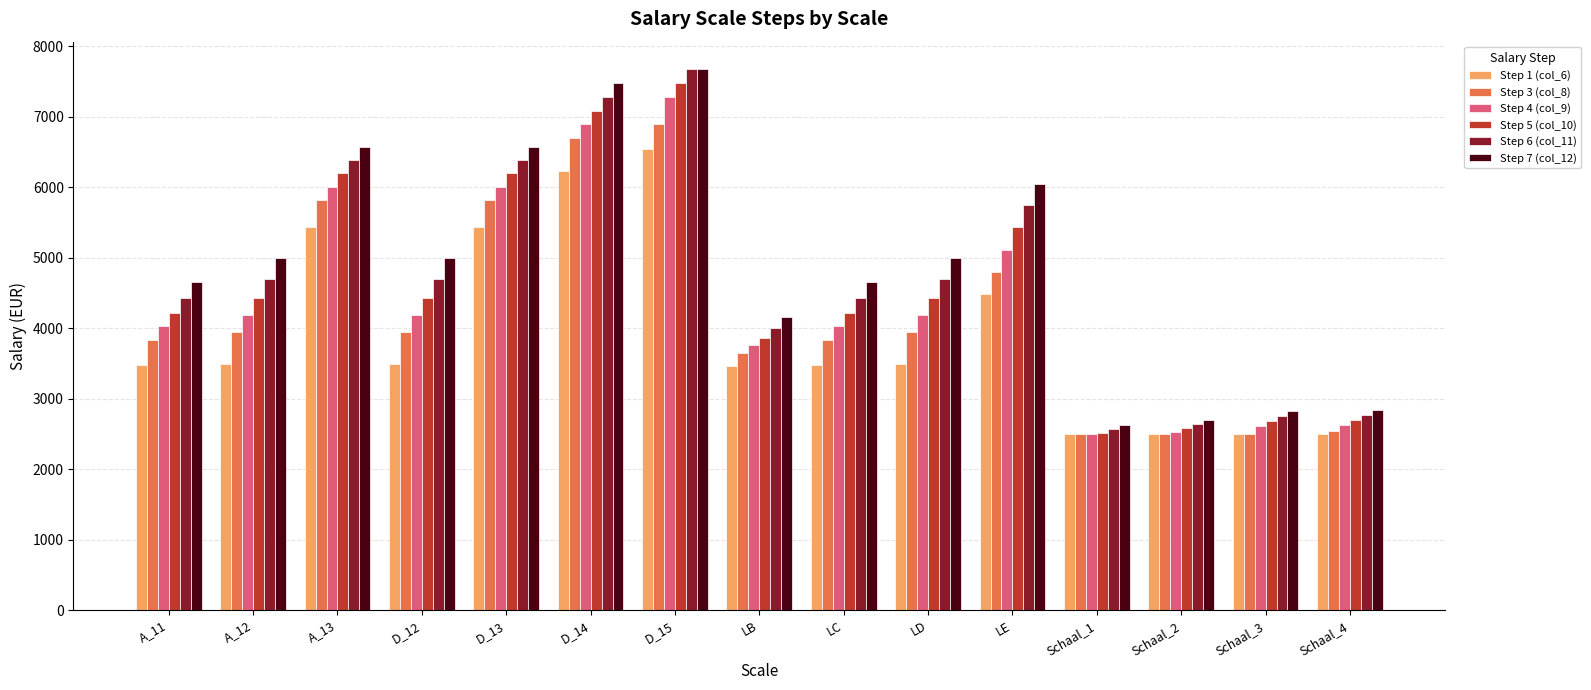

What is the sum of all Step 1 (col_6) values?

59087.4